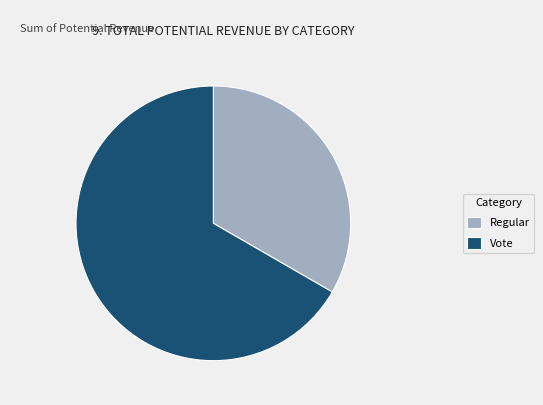

Which has a higher value, Regular or Vote?

Vote